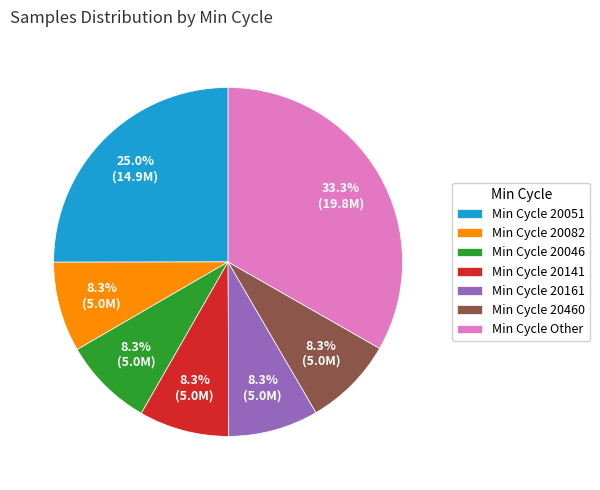

Is there any slice that represents more than half of the pie?

No